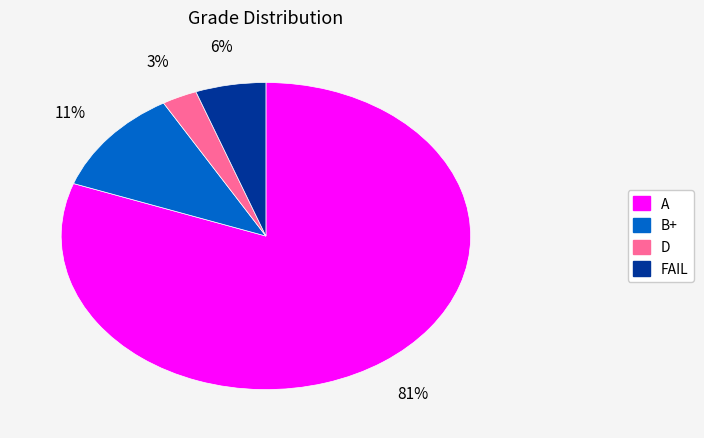

Combined, do D and A account for over 50%?

Yes